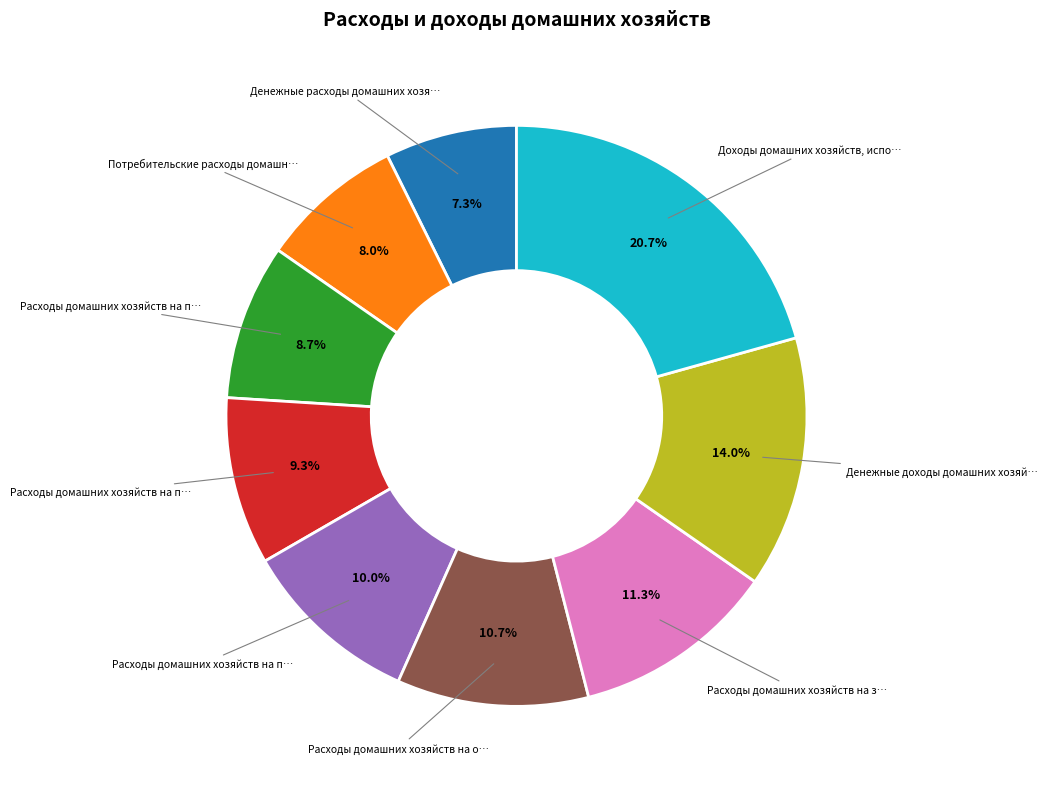

Is there a majority slice in this chart?

No